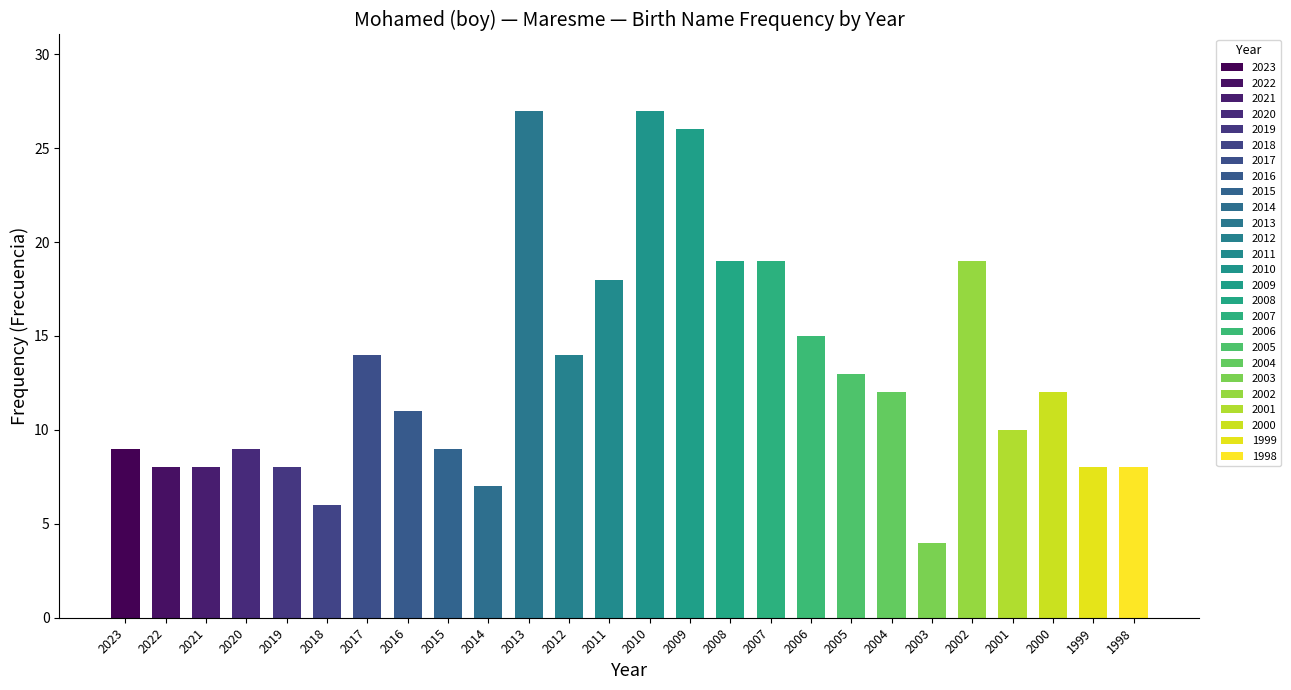

What value does the data have at 2013?

27